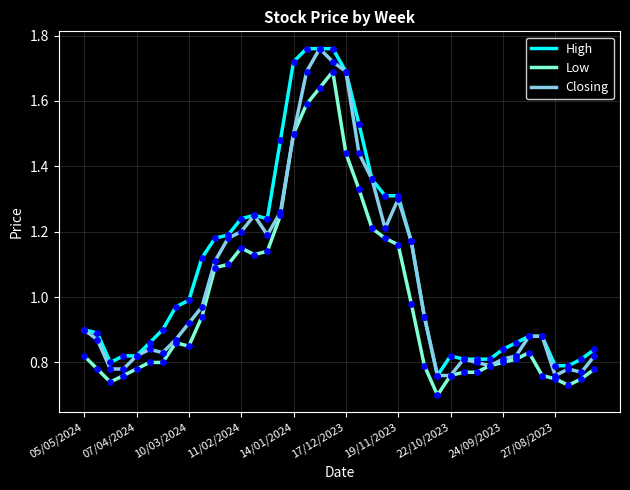

What are all the series names shown in the legend?

High, Low, Closing